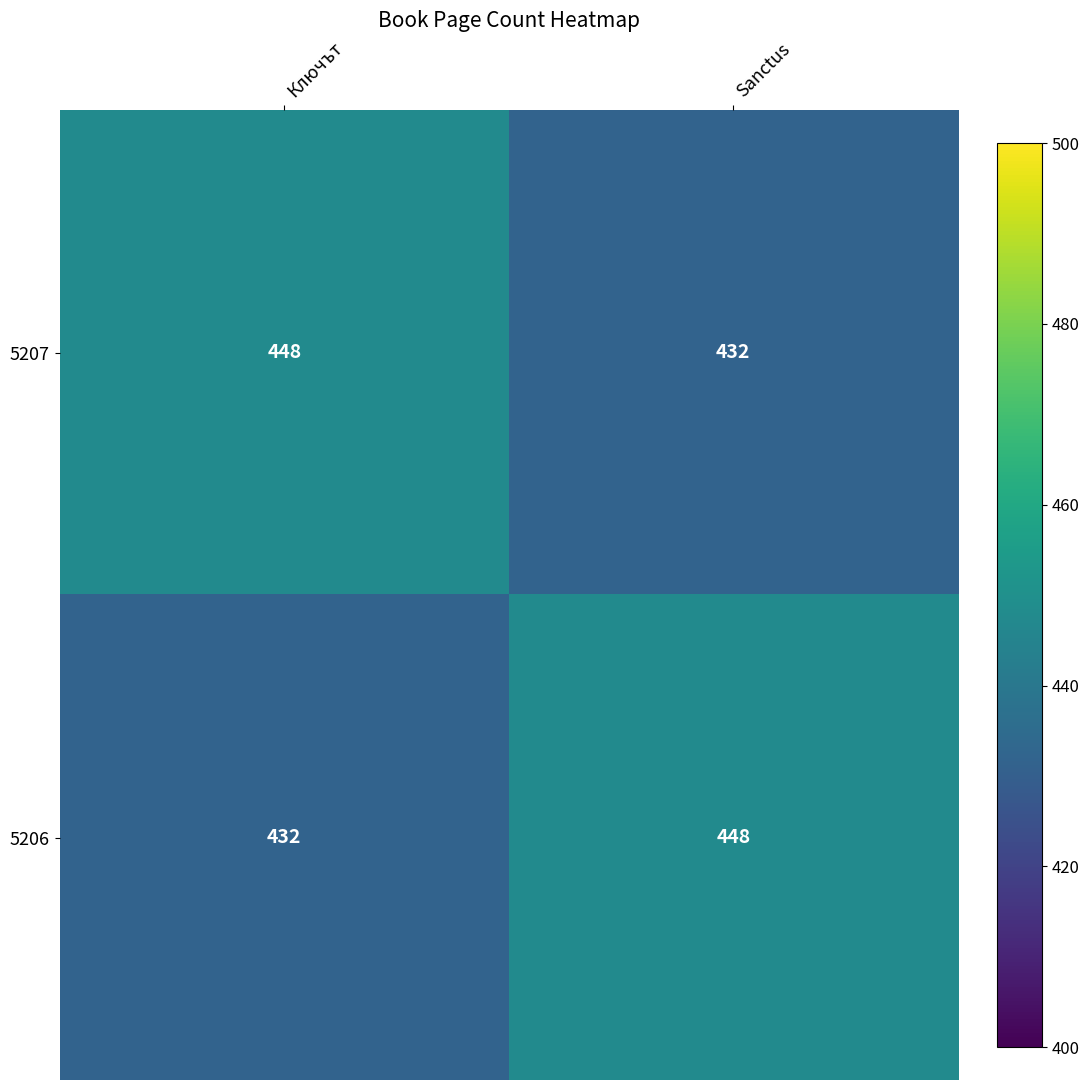

What is the greatest value displayed?

448